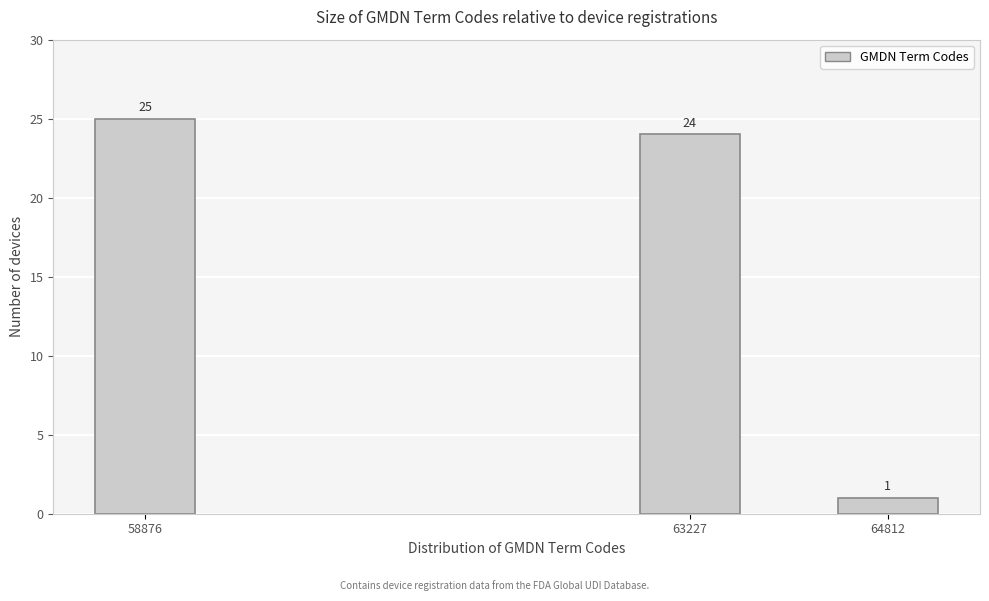

Reading left to right, transcribe all the data shown in this chart.

58876=25	63227=24	64812=1